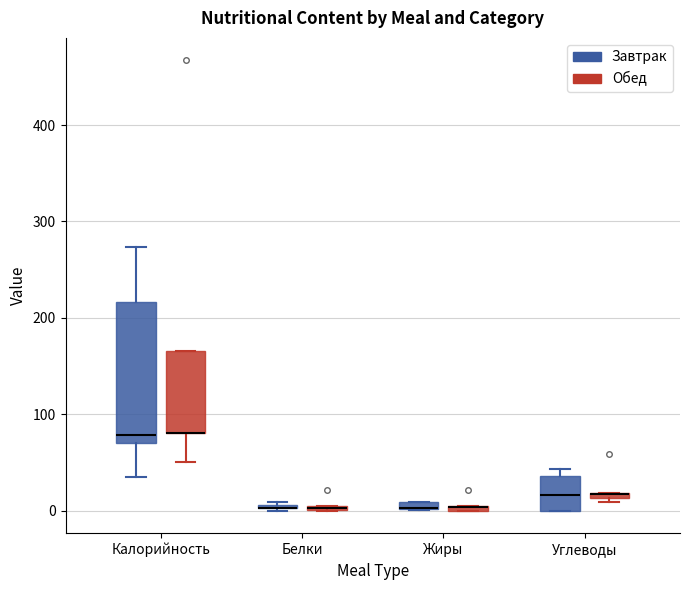

Where is the lower edge of the box for Углеводы (Обед) on the y-axis? The values are not printed on the chart, so give them approximately, as read against the axis.

10